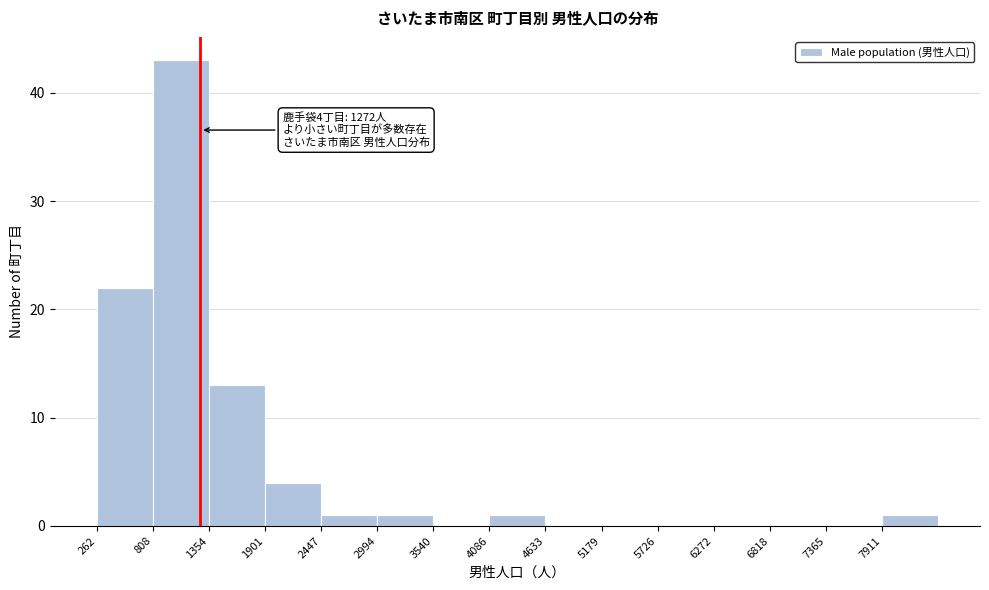

Over which range of the x-axis is the bar tallest?

800 to 1400